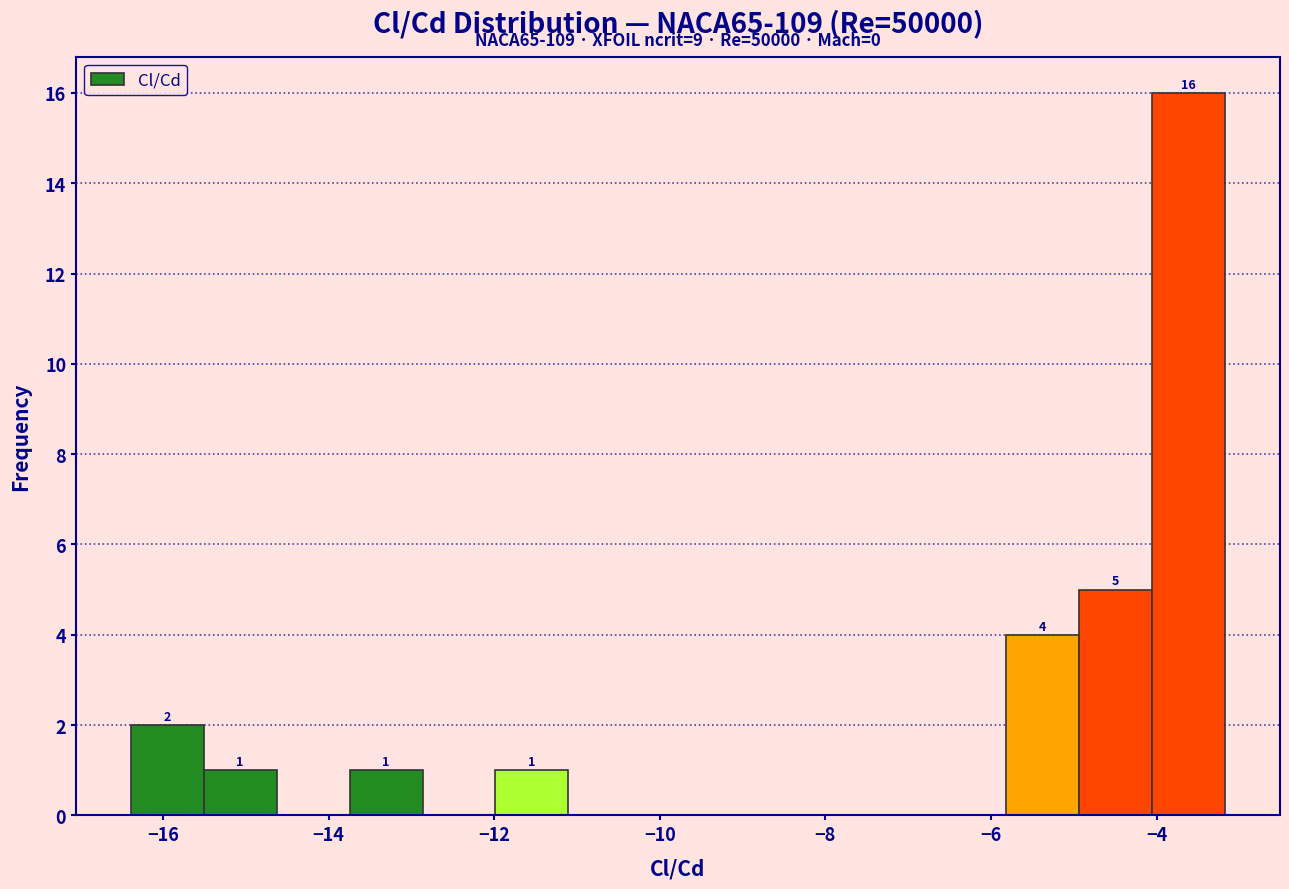

Over which range of the x-axis is the bar tallest?

-4.0 to -3.2